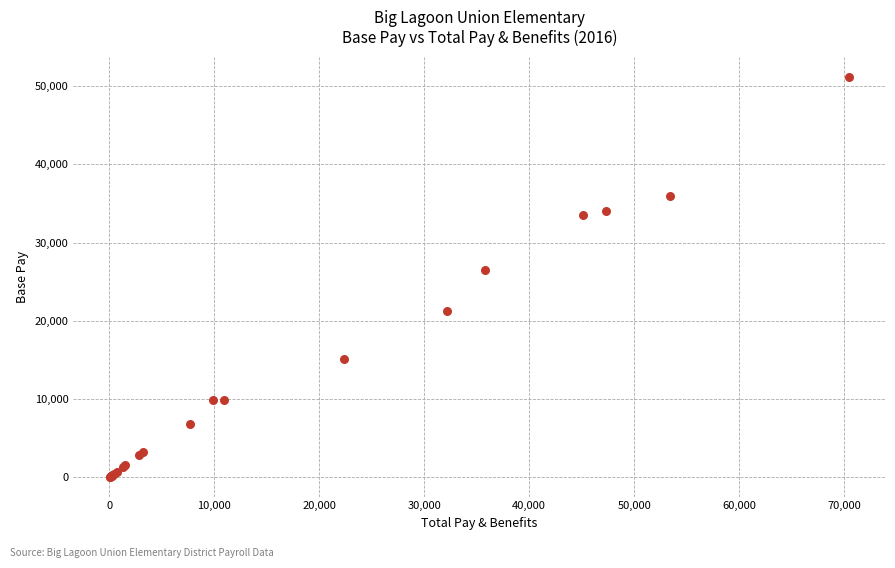

What Y value in the scatter plot is closest to 25649?

26546.8